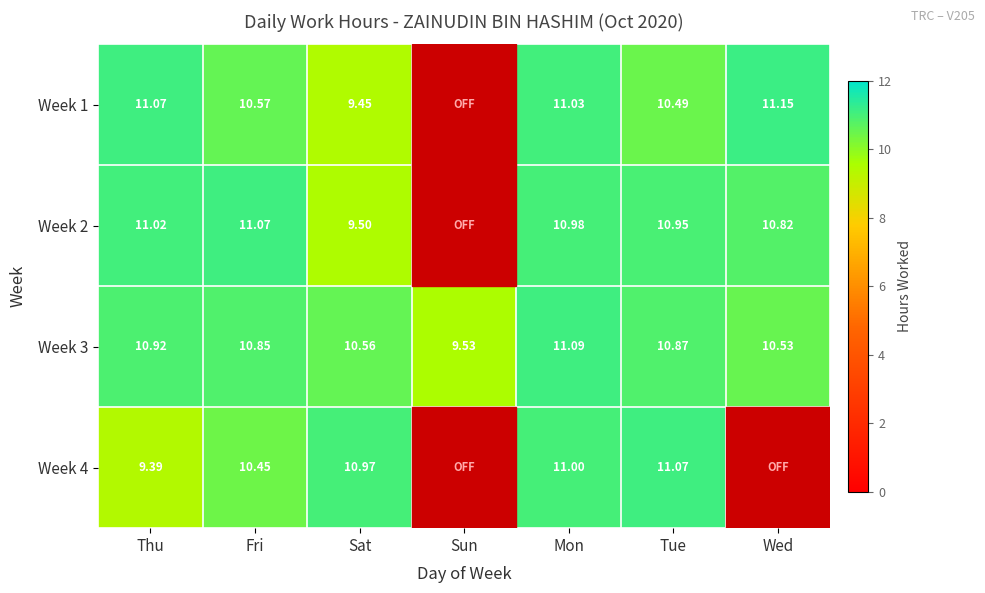

True or false: Week 2 has a value of 14.2 at Wed.

False